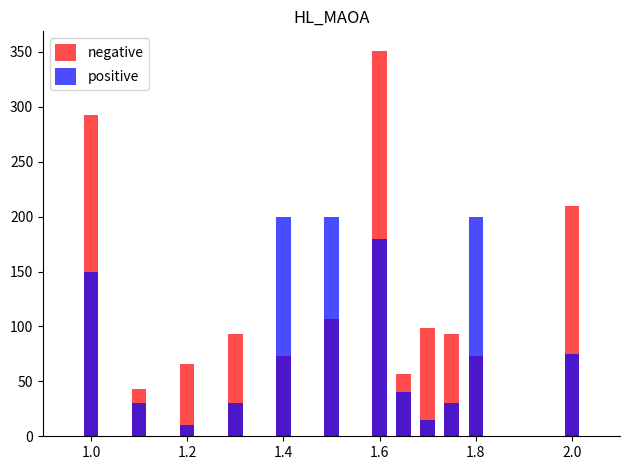

How many values in the negative series exceed 93?

6